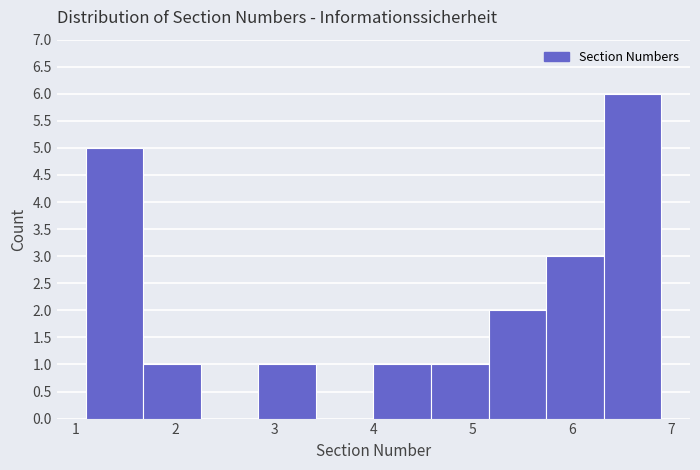

Reading left to right, transcribe this chart: for each bar, give the range it covers on the x-axis and its height. Neither the bar edges nor the heights are printed on the chart, so give them approximately, as read against the axes.

1.10 to 1.68: 5
1.68 to 2.26: 1
2.26 to 2.84: 0
2.84 to 3.42: 1
3.42 to 4.00: 0
4.00 to 4.58: 1
4.58 to 5.16: 1
5.16 to 5.74: 2
5.74 to 6.32: 3
6.32 to 6.90: 6